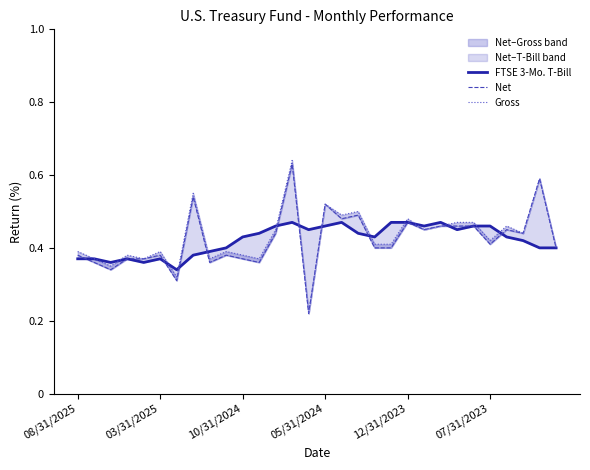

Is it true that Gross equals 0.4 at 18?

True